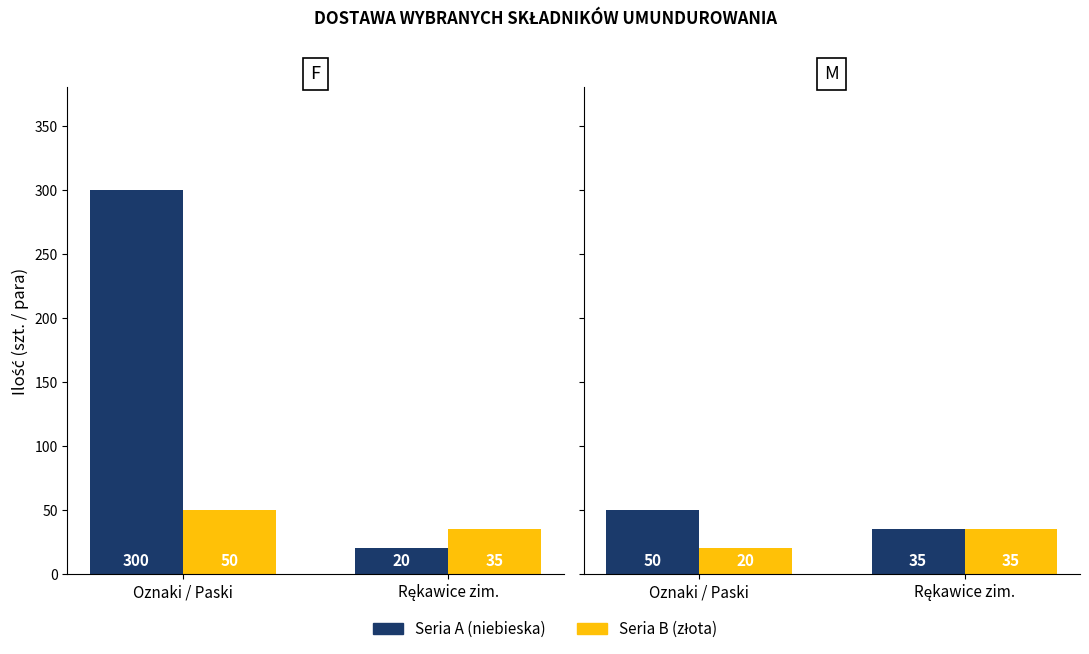

At which label is Seria B (złota) closest to 27?

Oznaki / Paski